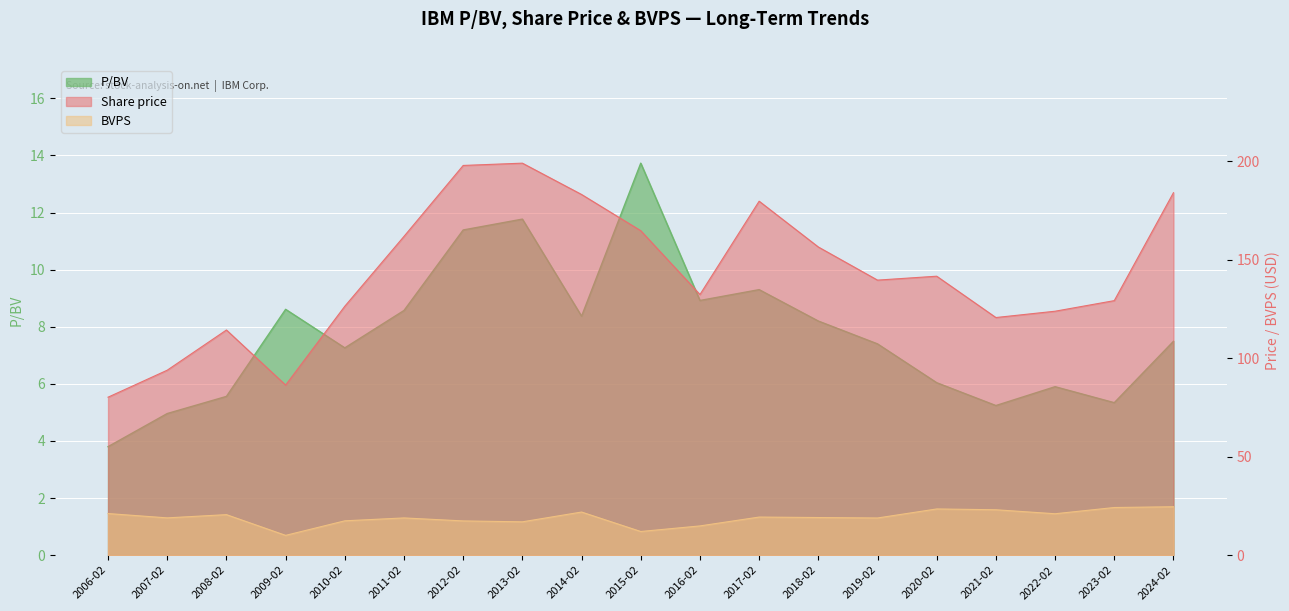

What is the difference between the second highest and minimum values in the P/BV series?

8.0